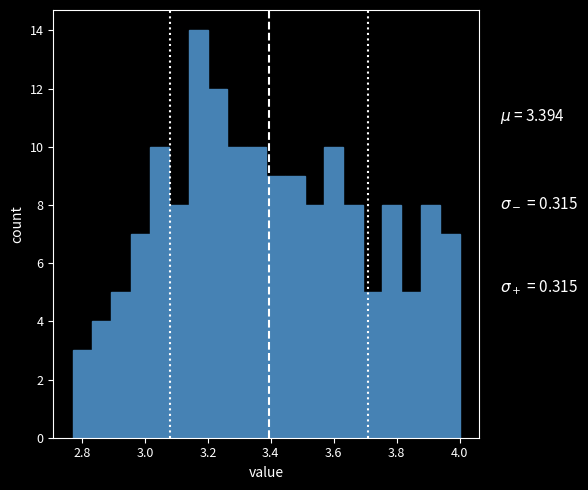

Read against the x-axis, roughly where is the centre of the tallest bar?

3.16